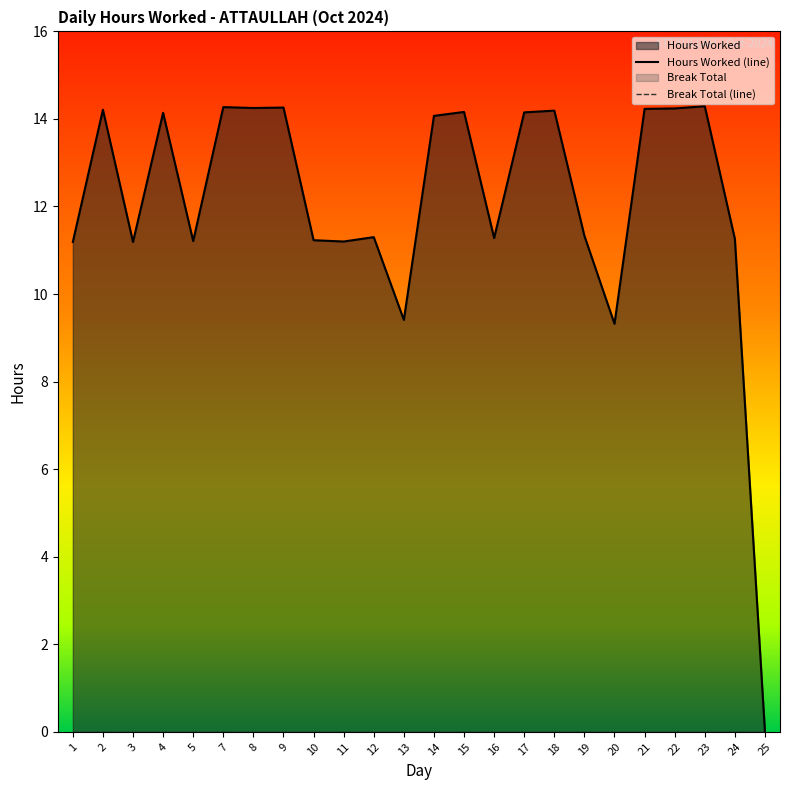

Between 5 and 8, which is larger?

8